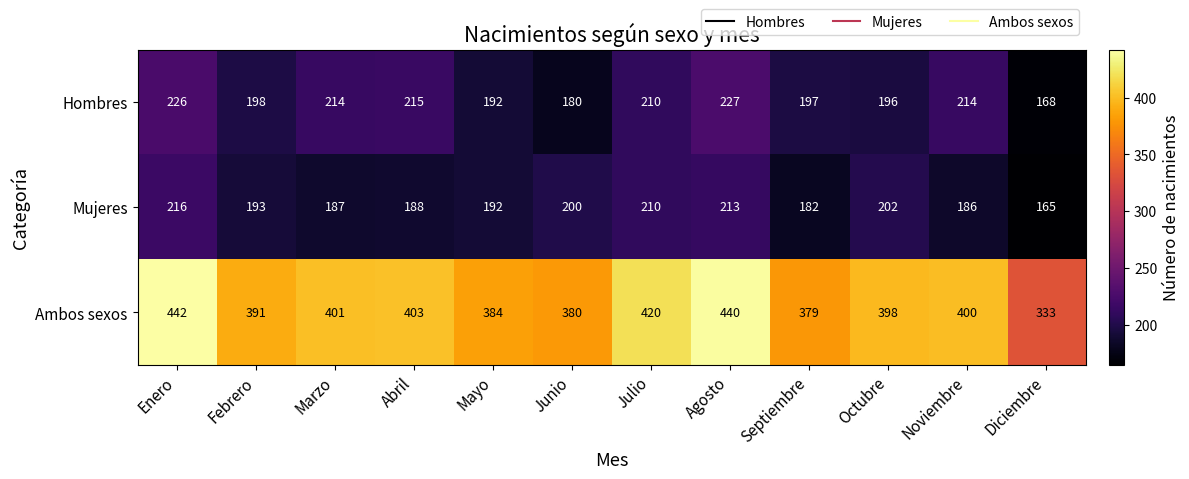

Which series has the largest total across all categories?

Ambos sexos